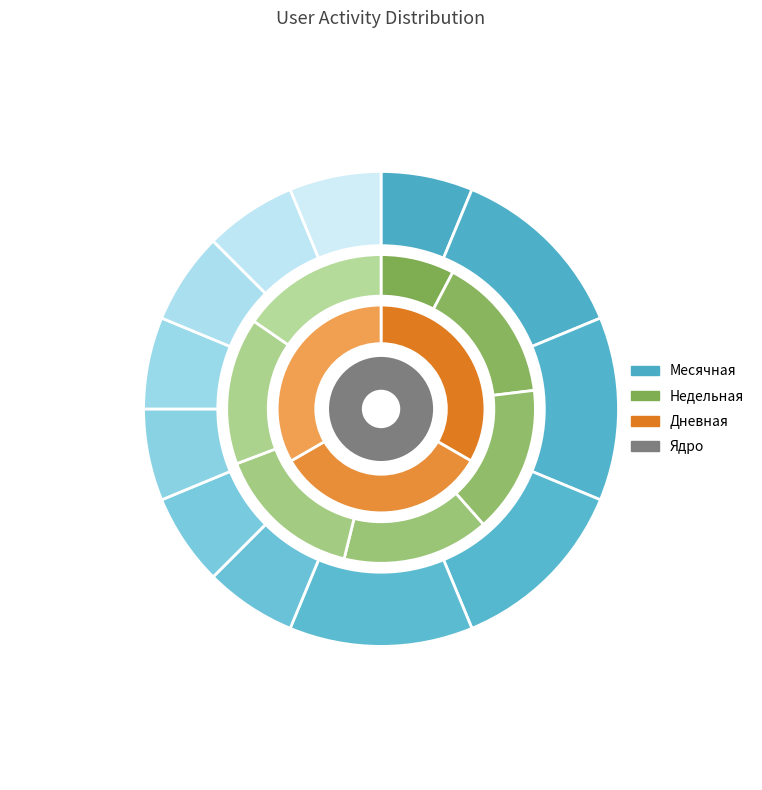

Rank the categories by Дневная value from lowest to highest.

2022-12-09, 2022-11-30, 2022-11-20, 2022-11-13, 2022-11-08, 2020-10-23, 2020-10-22, 2020-10-21, 2020-10-20, 2022-11-10, 2022-11-09, 2022-11-06